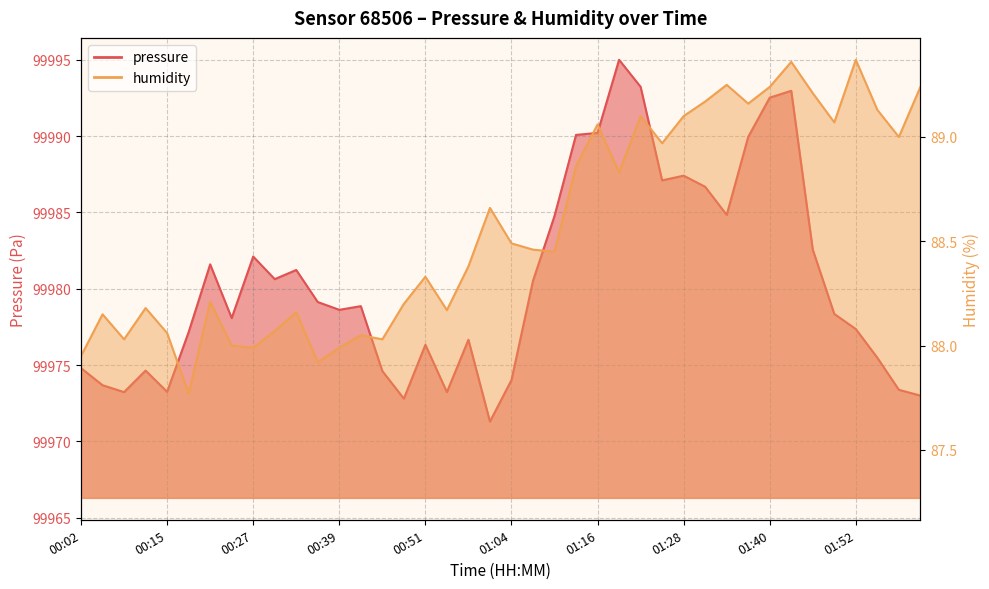

What is the label of the 12th point from the right?

01:28